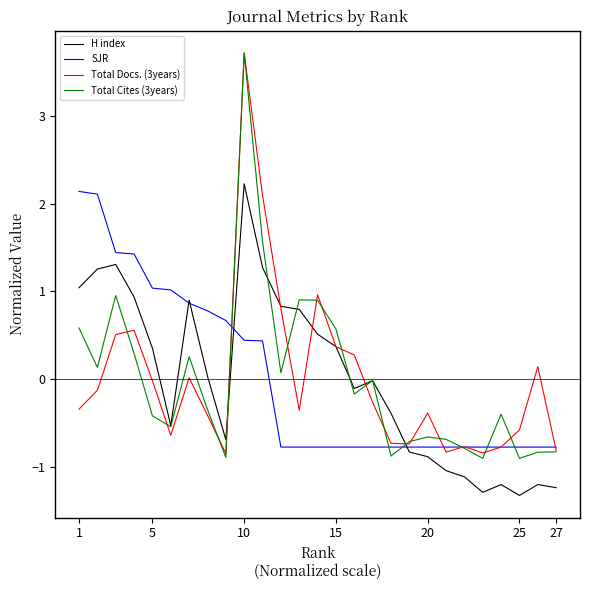

What is the difference between the maximum and minimum values in the Total Docs. (3years) series?

4.6